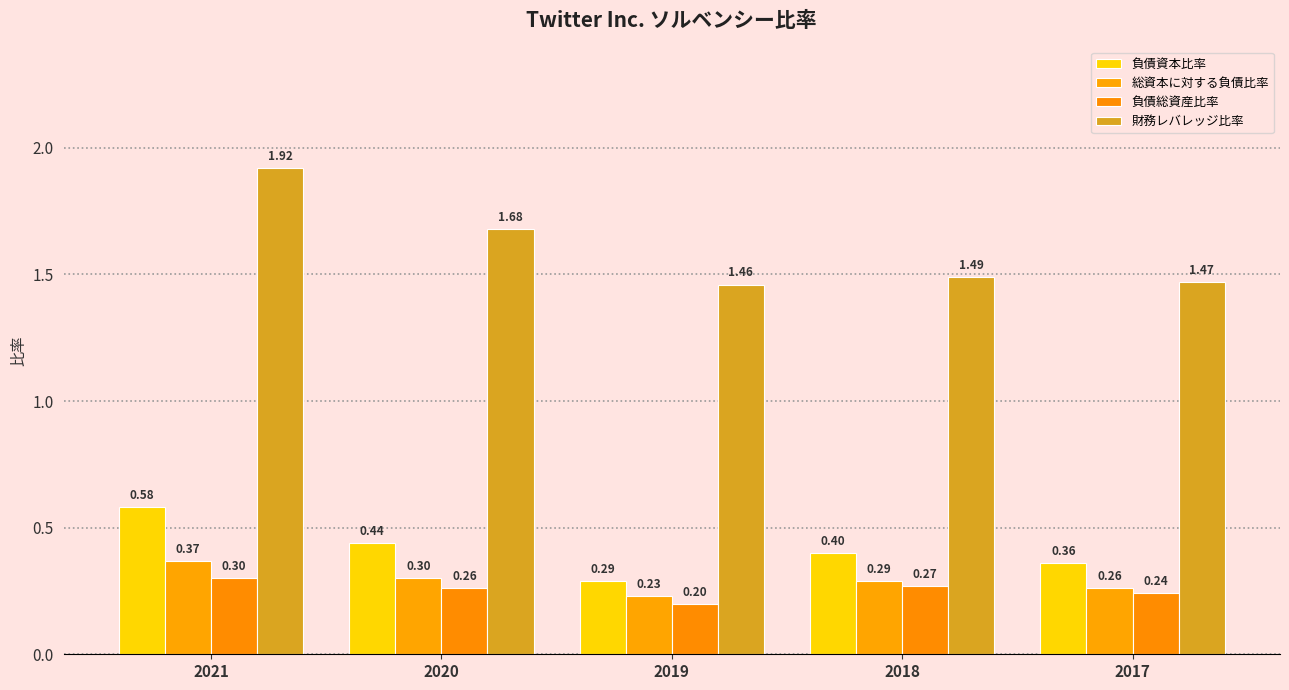

Rank the series at 2018 from lowest to highest value.

負債総資産比率, 総資本に対する負債比率, 負債資本比率, 財務レバレッジ比率